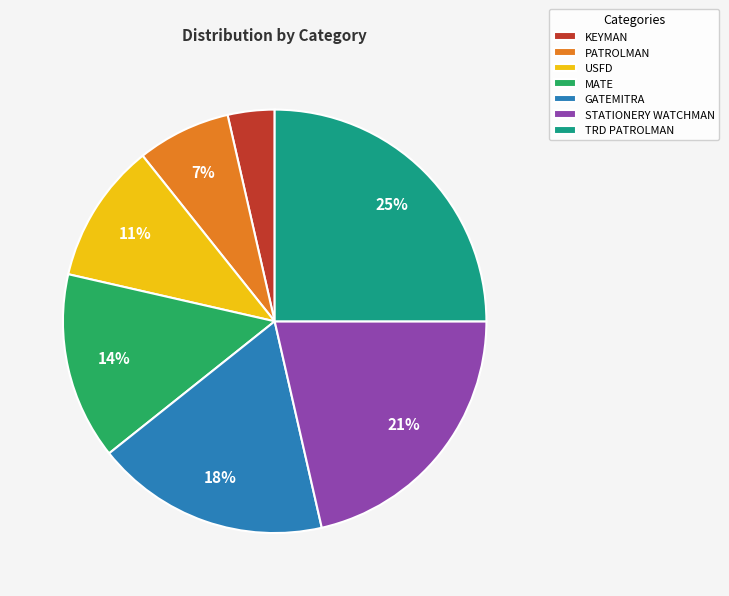

Is there a majority slice in this chart?

No